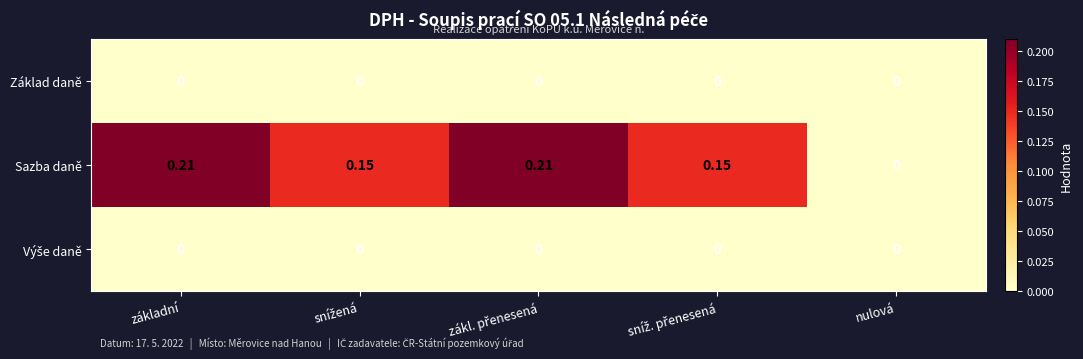

Which series has the widest spread of values?

Sazba daně